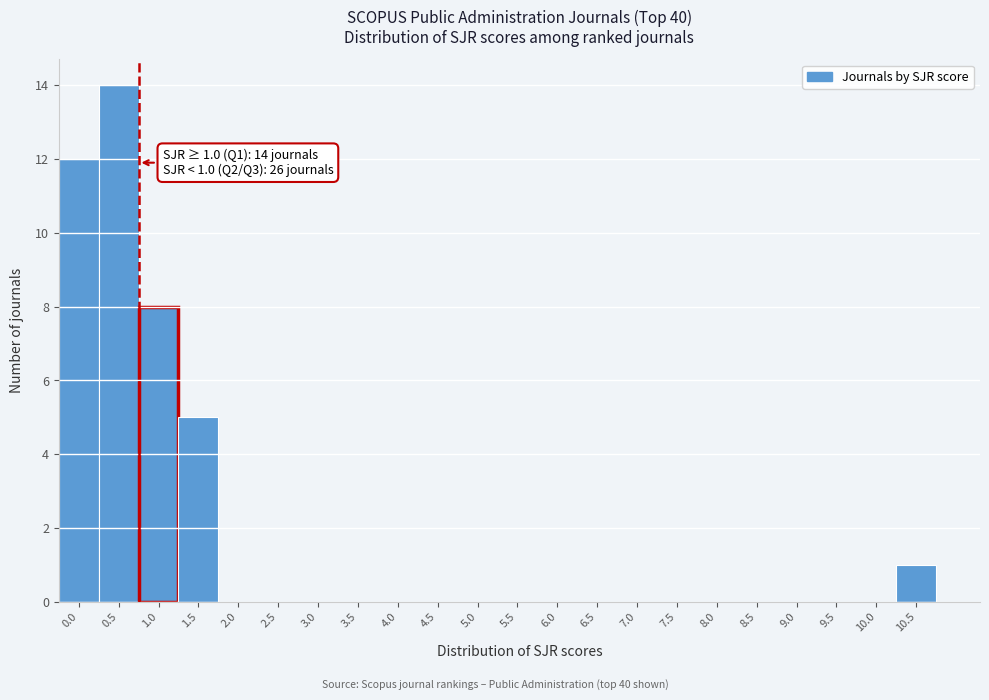

Reading left to right, what are all the values shown in this chart?

0.0=12	0.5=14	1.0=8	1.5=5	2.0=0	2.5=0	3.0=0	3.5=0	4.0=0	4.5=0	5.0=0	5.5=0	6.0=0	6.5=0	7.0=0	7.5=0	8.0=0	8.5=0	9.0=0	9.5=0	10.0=0	10.5=1